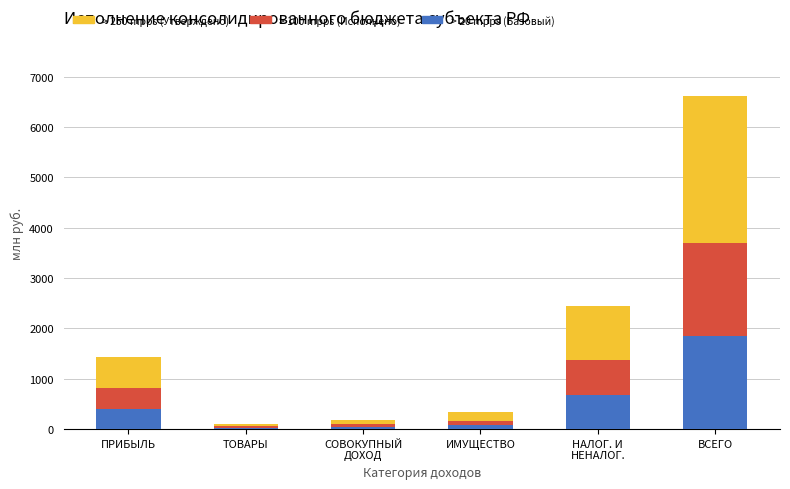

At which category is the sum across all series the highest?

ВСЕГО